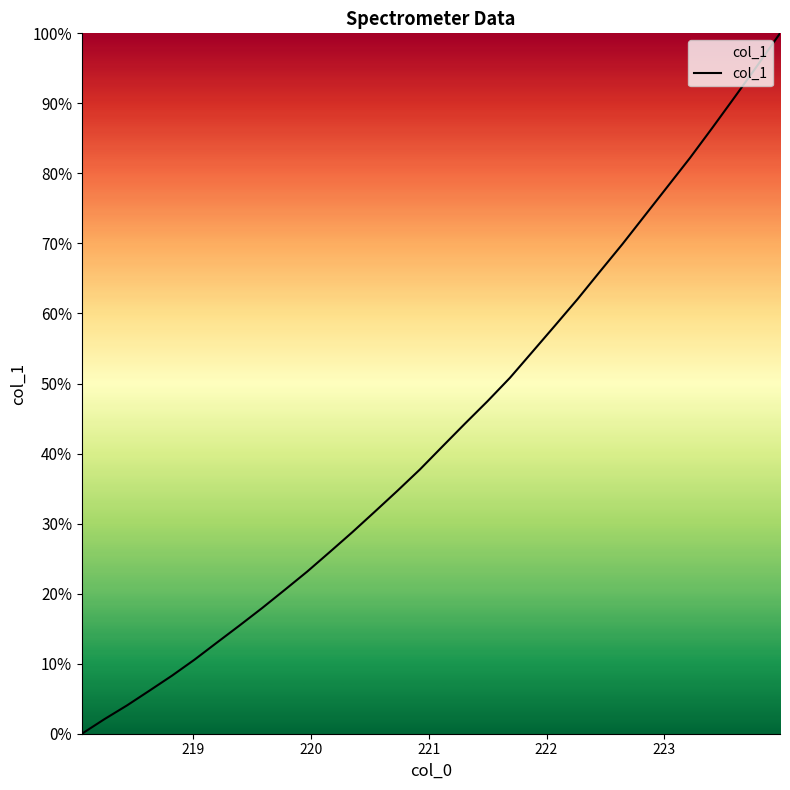

How many distinct data groups are displayed?

1